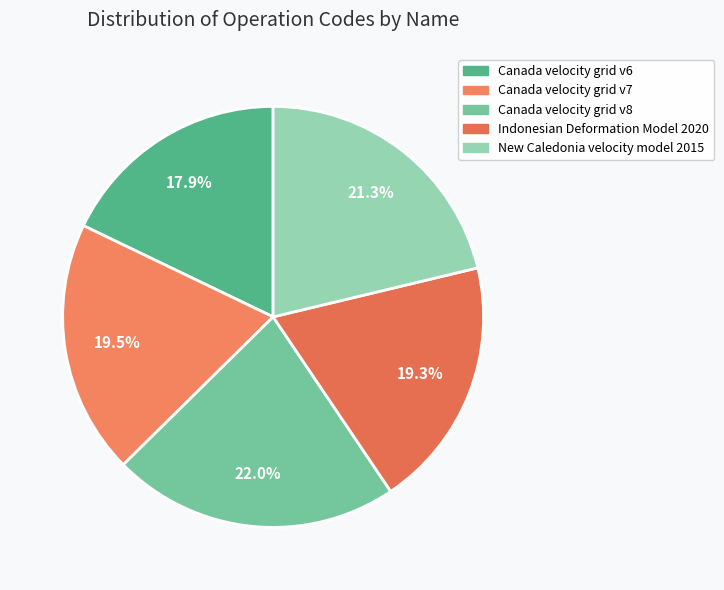

To the nearest percent, what is the difference between the Canada velocity grid v7 and Canada velocity grid v6 slice percentages?

2%